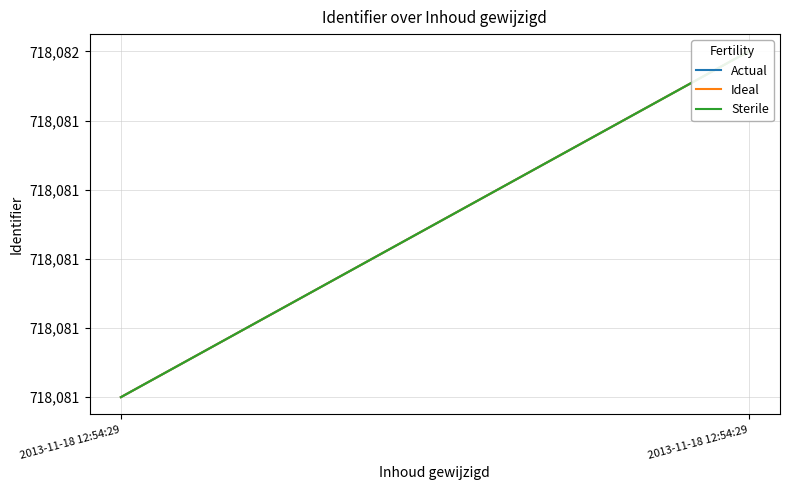

What is the maximum value for Actual?

718082